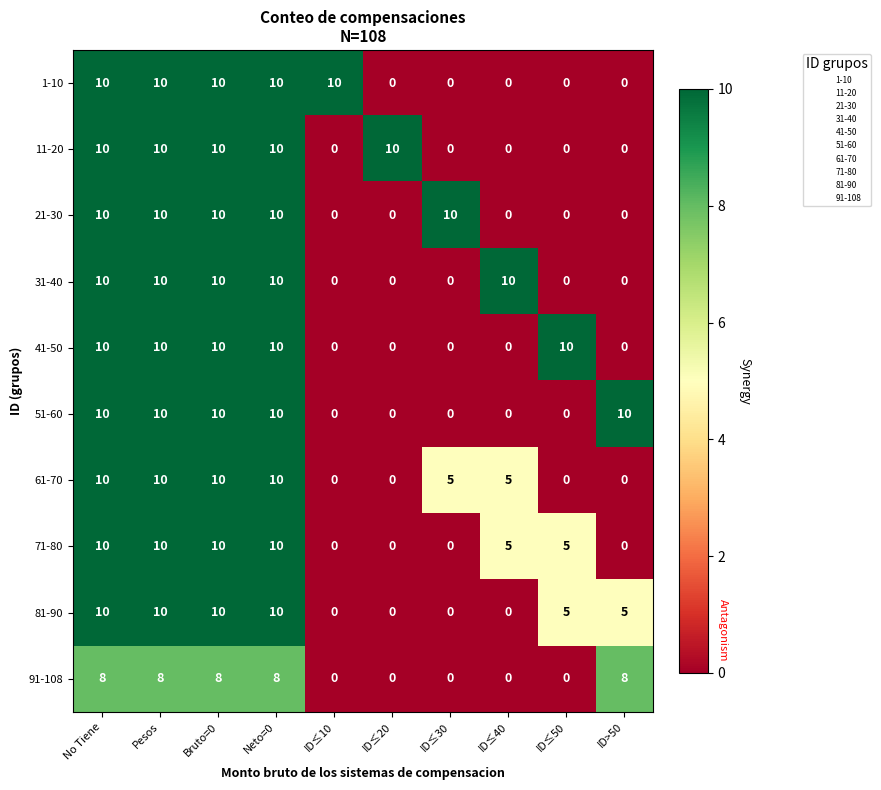

What is the total value across all series at ID≤10?

10